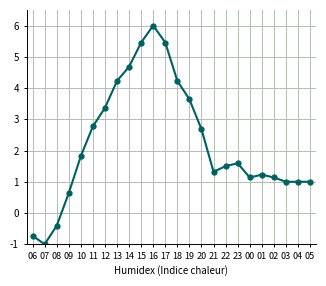

How many negative values are there?

3